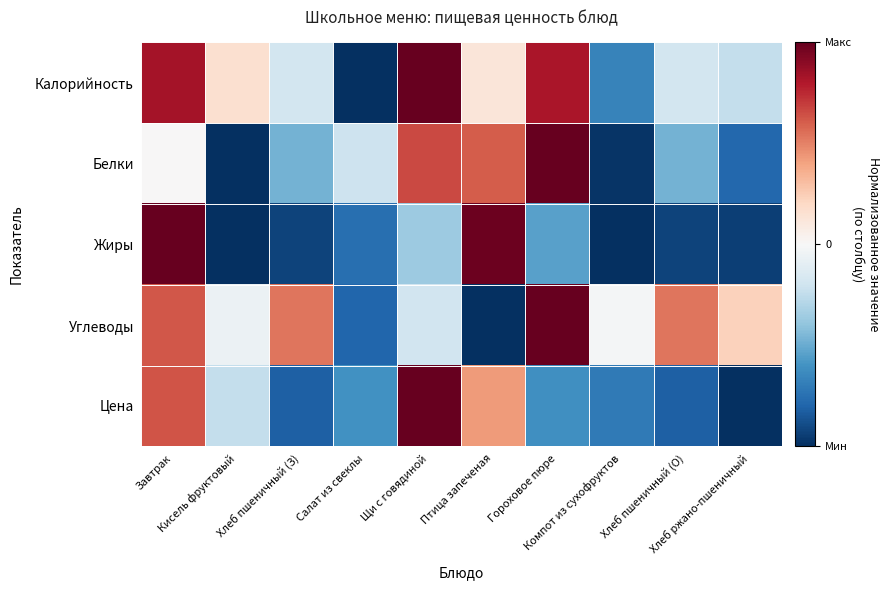

Which series has the widest spread of values?

Калорийность